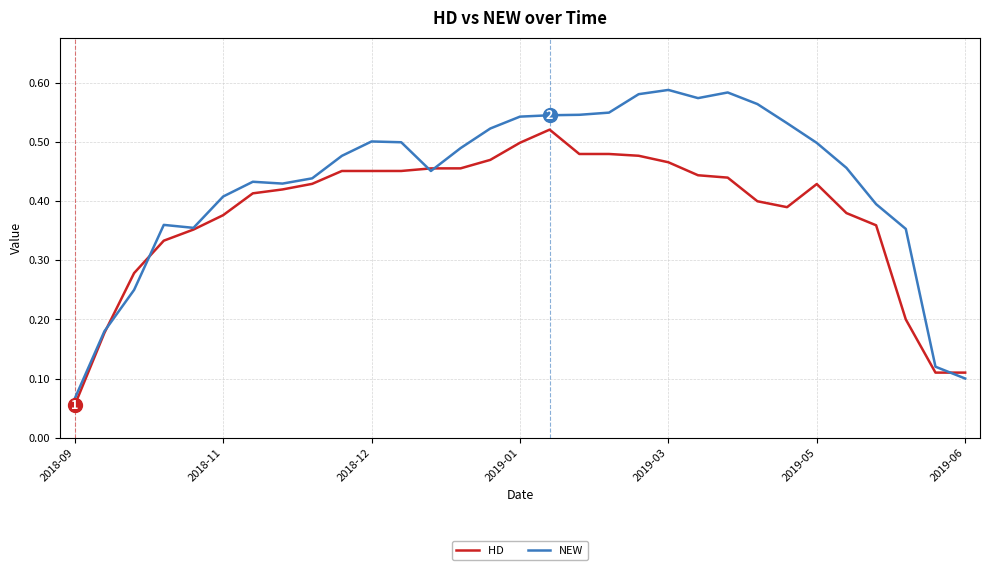

At which category is the sum across all series the highest?

16